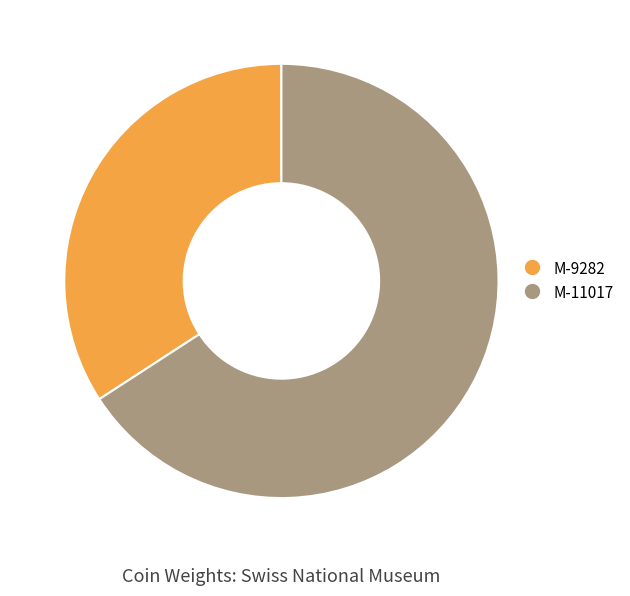

Is the sum of M-11017 and M-9282 greater than half?

Yes